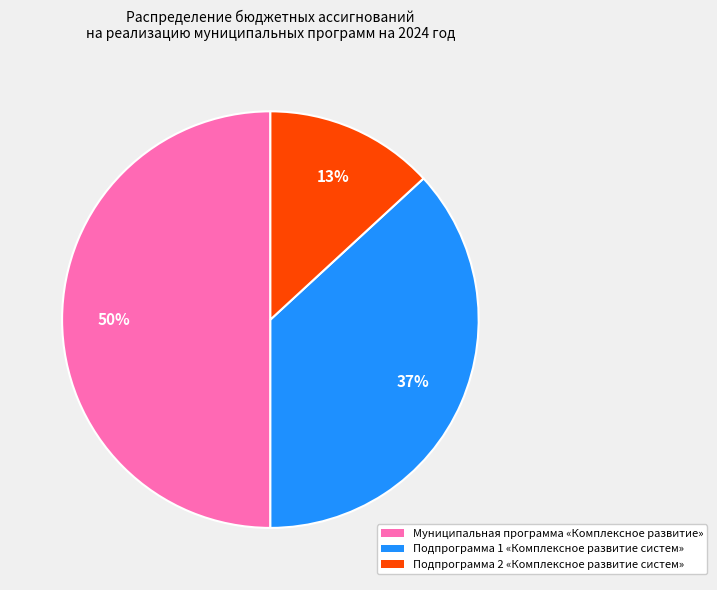

How many slices are in this pie chart?

3